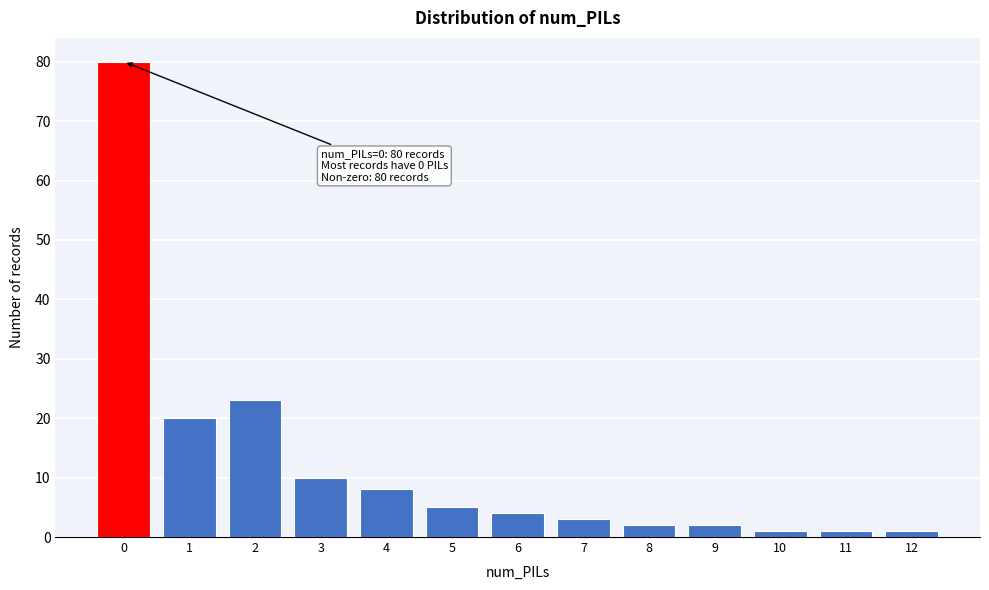

Reading left to right, list all the values displayed in this chart.

80	20	23	10	8	5	4	3	2	2	1	1	1